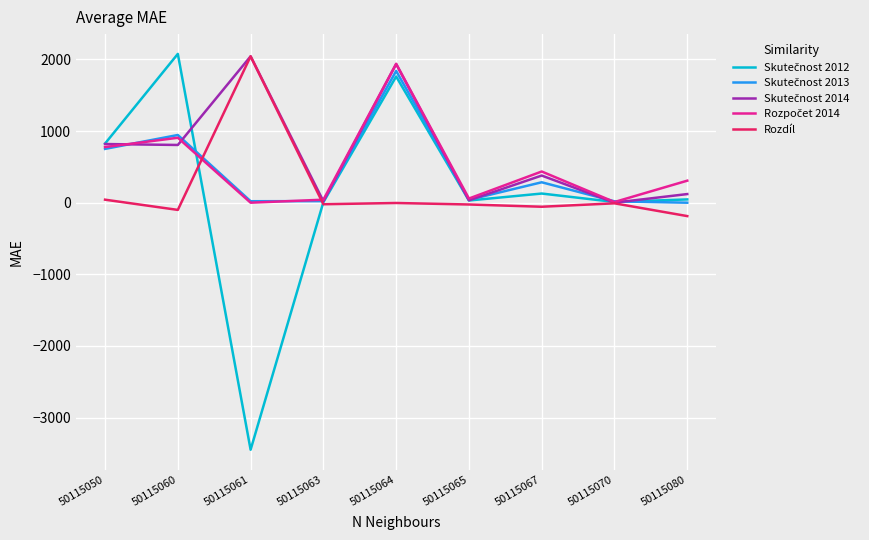

How many interior local peaks does the Skutečnost 2012 series have?

3